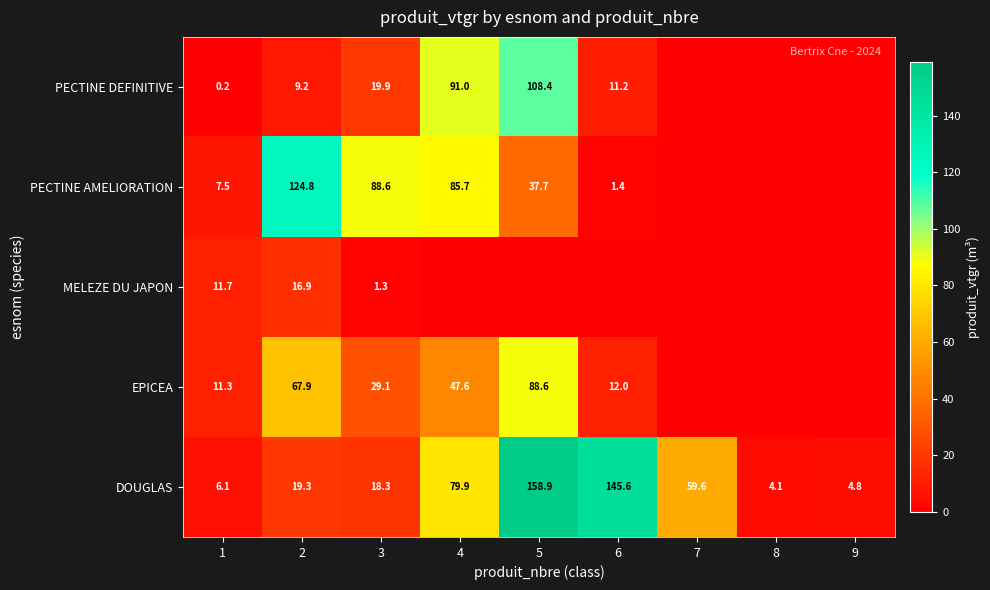

What value does the DOUGLAS series have at 9?

4.8